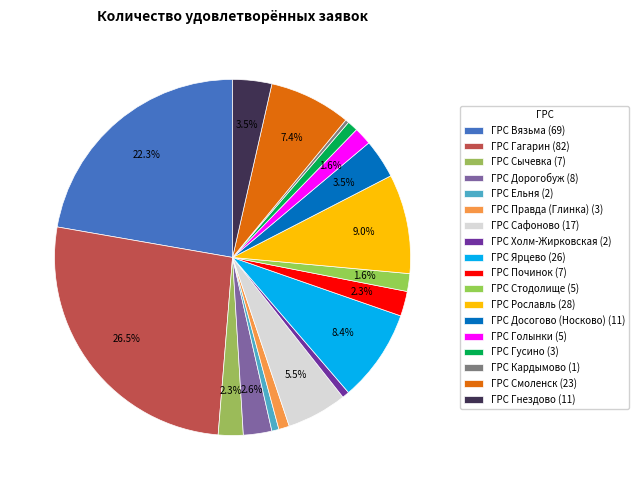

How many slices are in this pie chart?

18